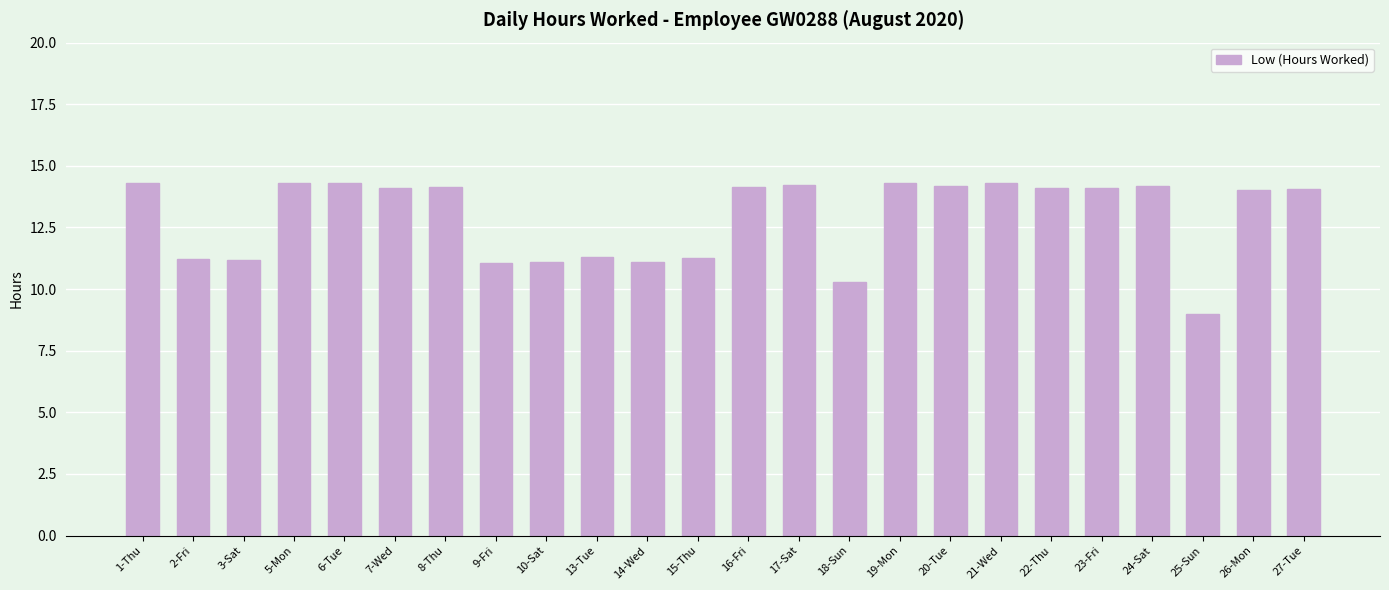

At which category does the chart reach its minimum across all series?

25-Sun